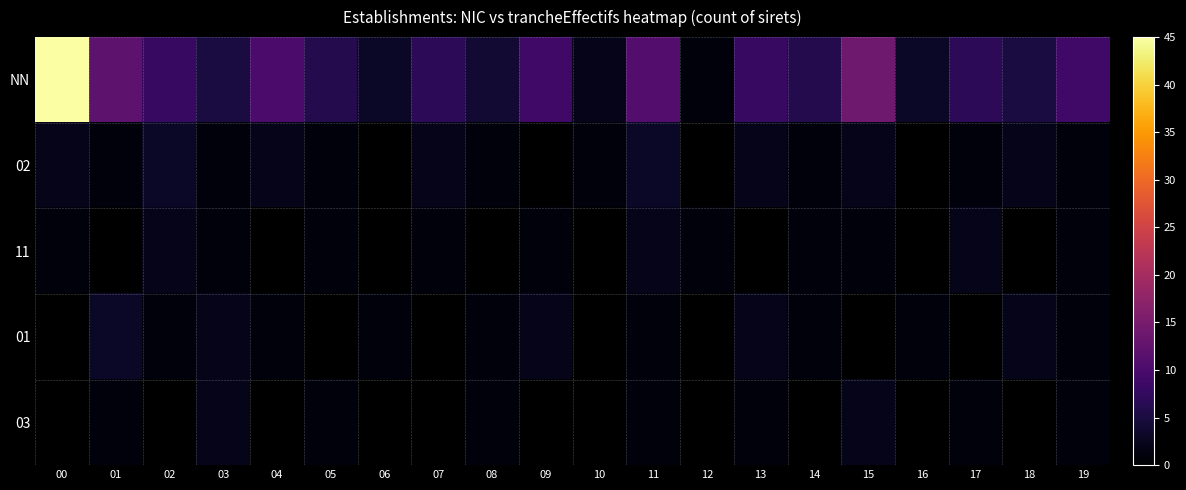

How many data points in NN are above 7?

9